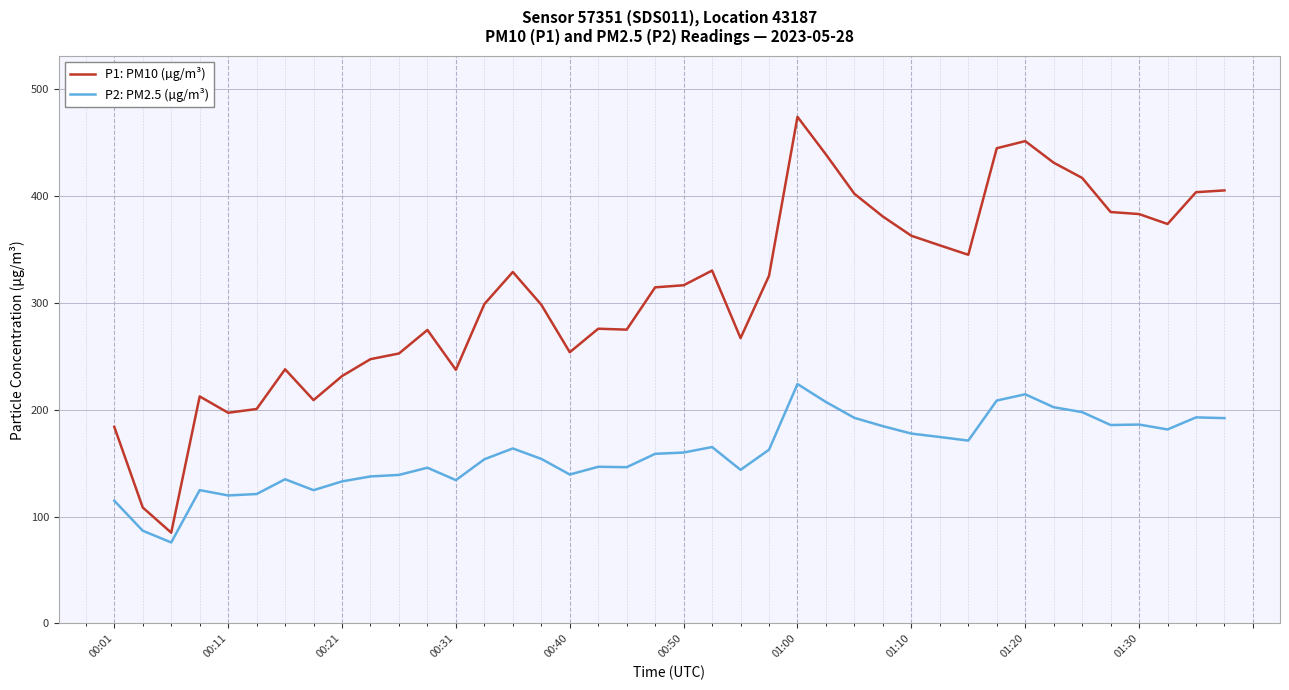

What is the difference between the second highest and second lowest values in the P2: PM2.5 (µg/m³) series?

127.7